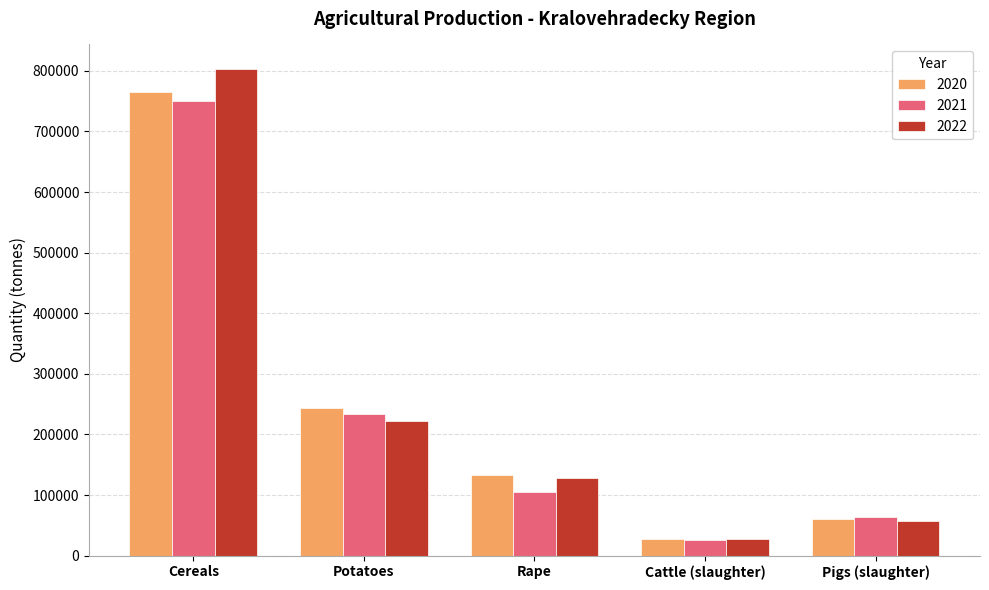

At how many categories does at least one series exceed 548324?

1